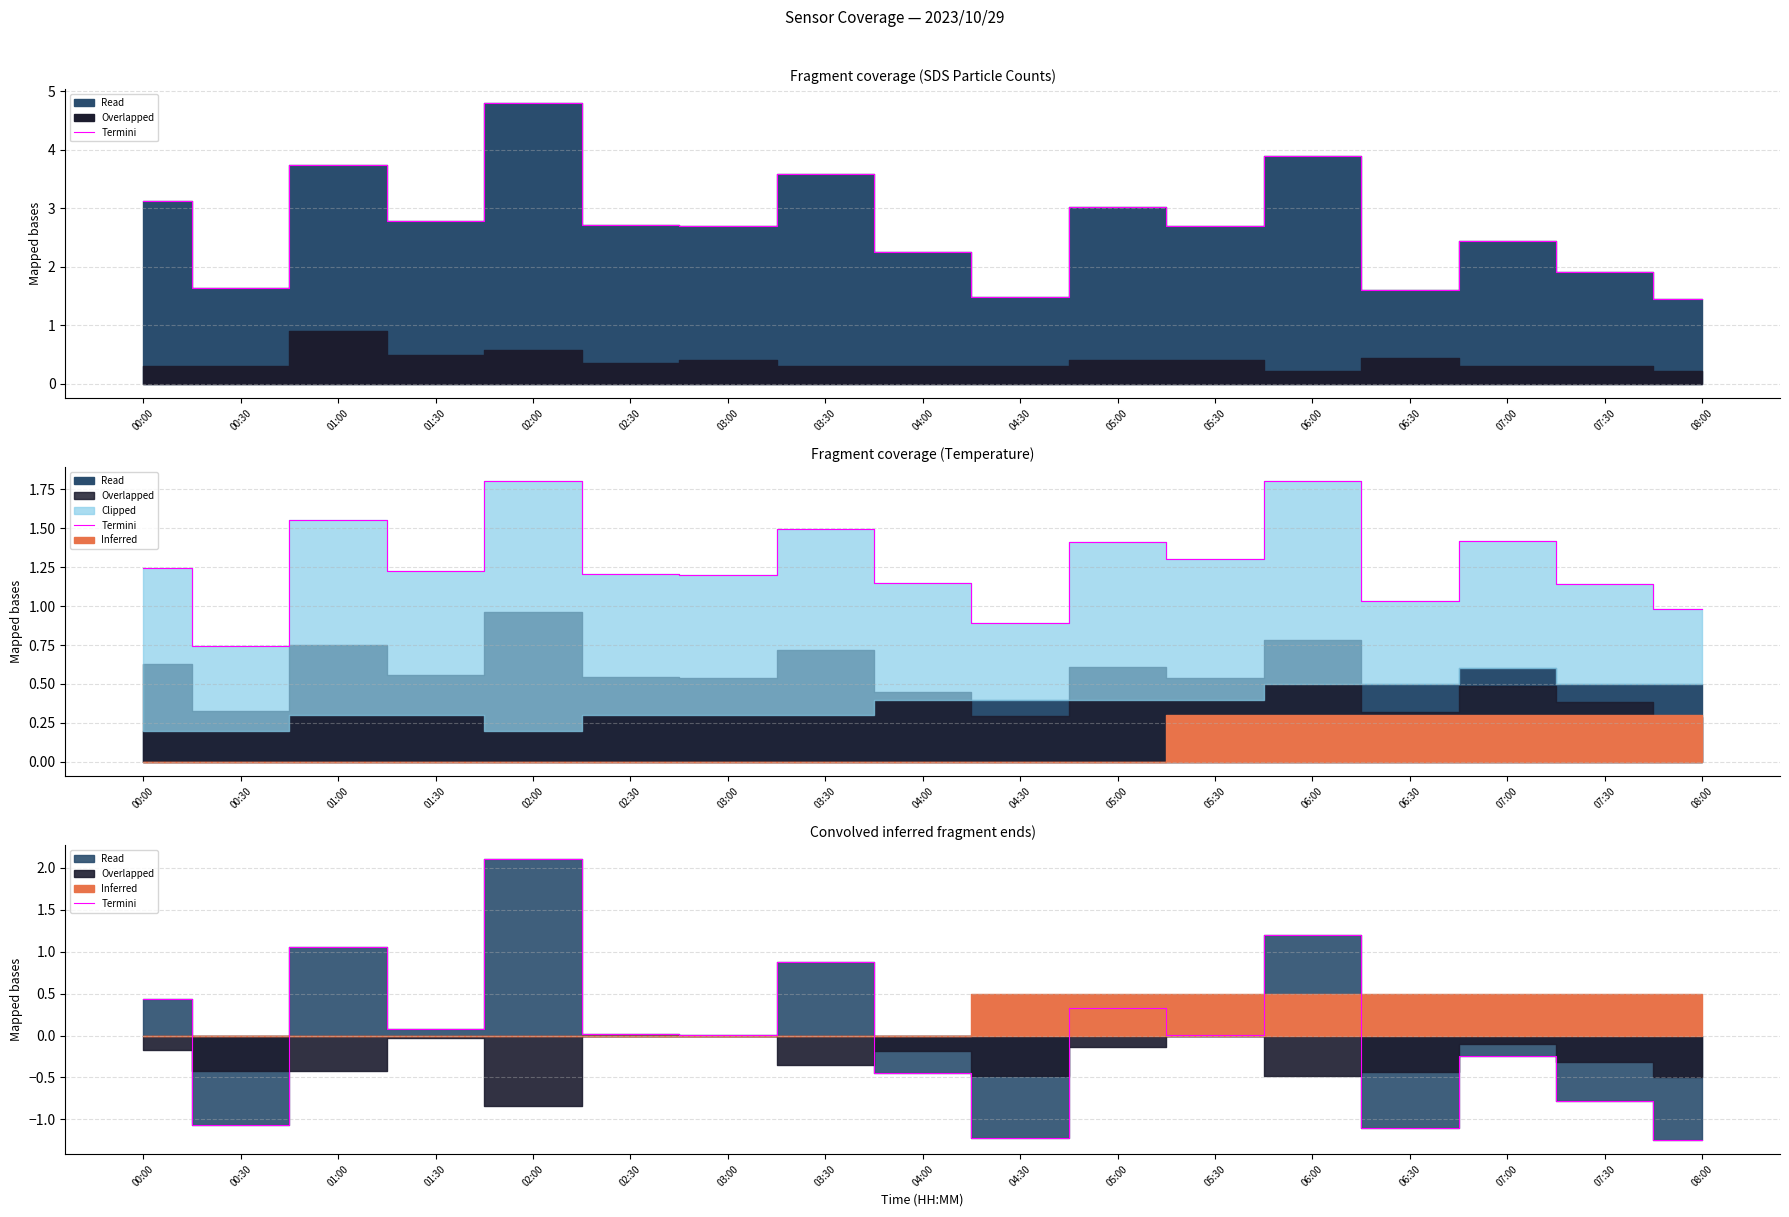

Where is the first local maximum?

01:00